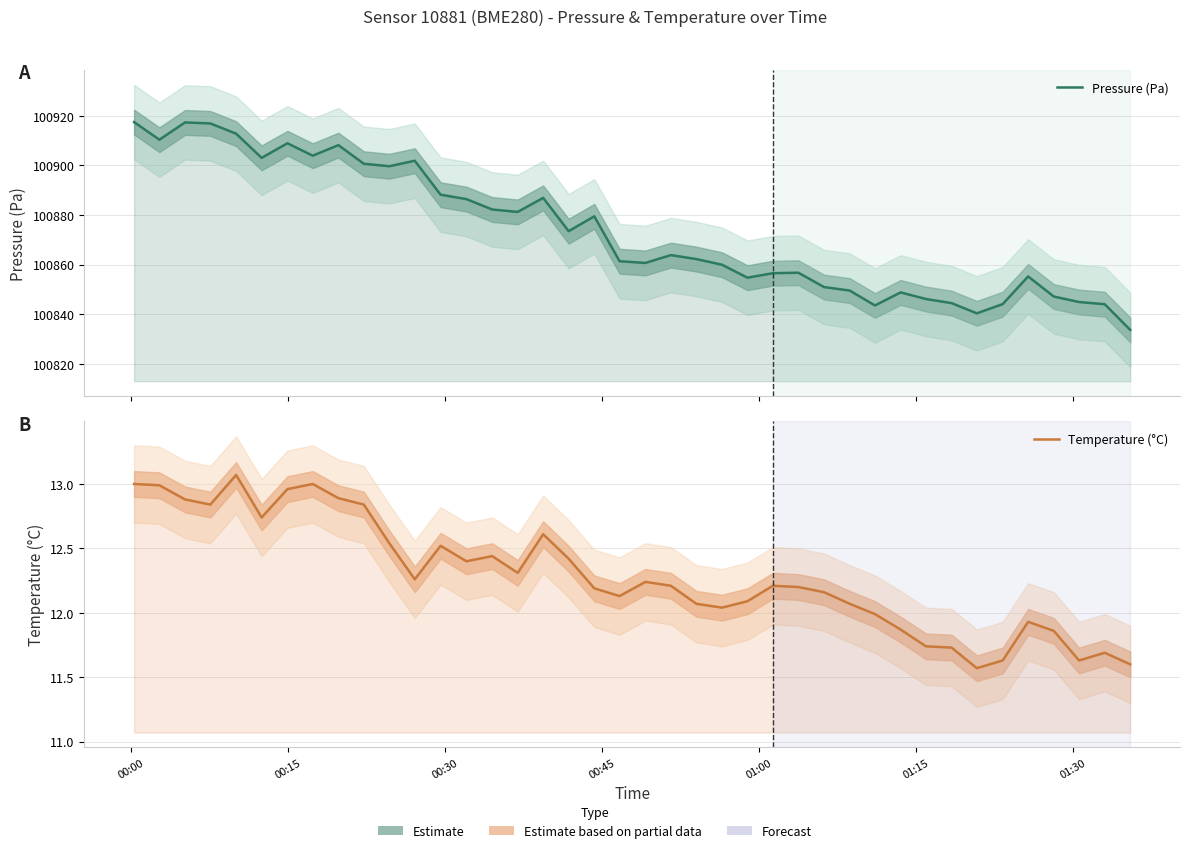

Does the chart have visible grid lines?

Yes